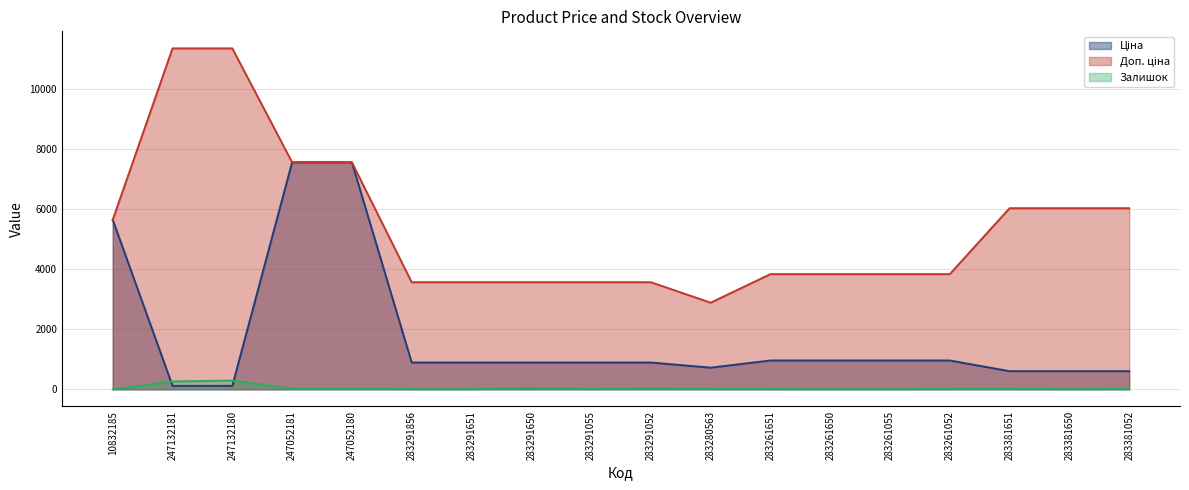

What is the total value across all series at 283261650?

4791.4